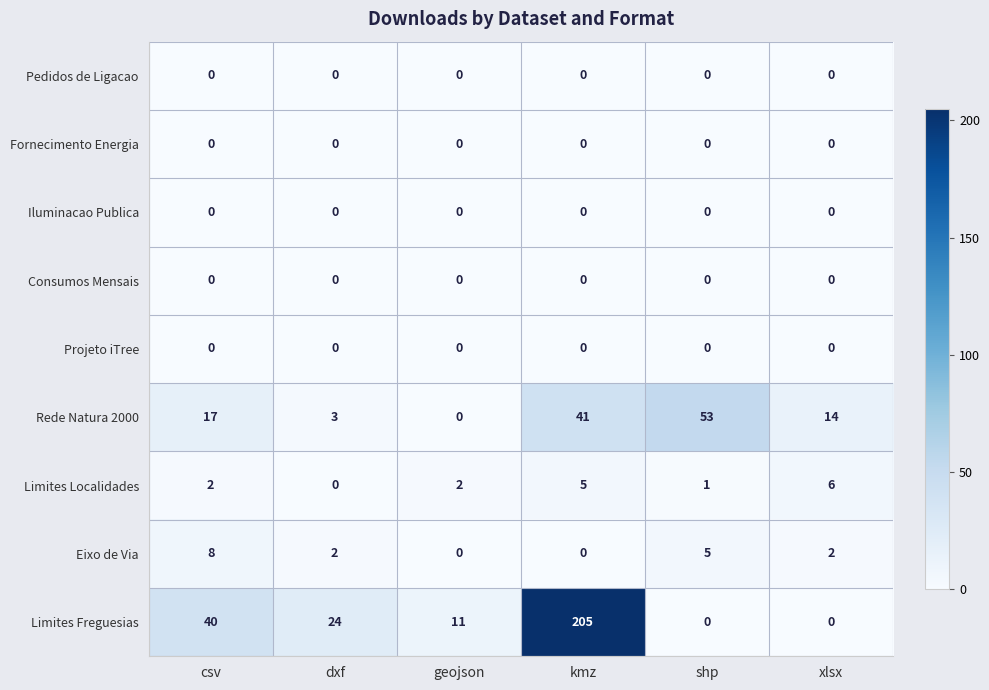

The Limites Localidades series shows 2 at kmz. True or false?

False